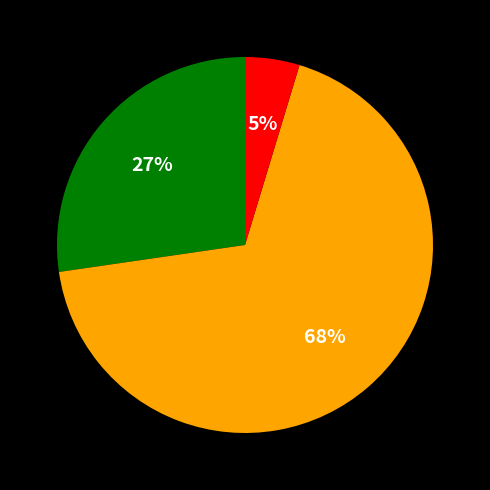

Is there a majority slice in this chart?

Yes